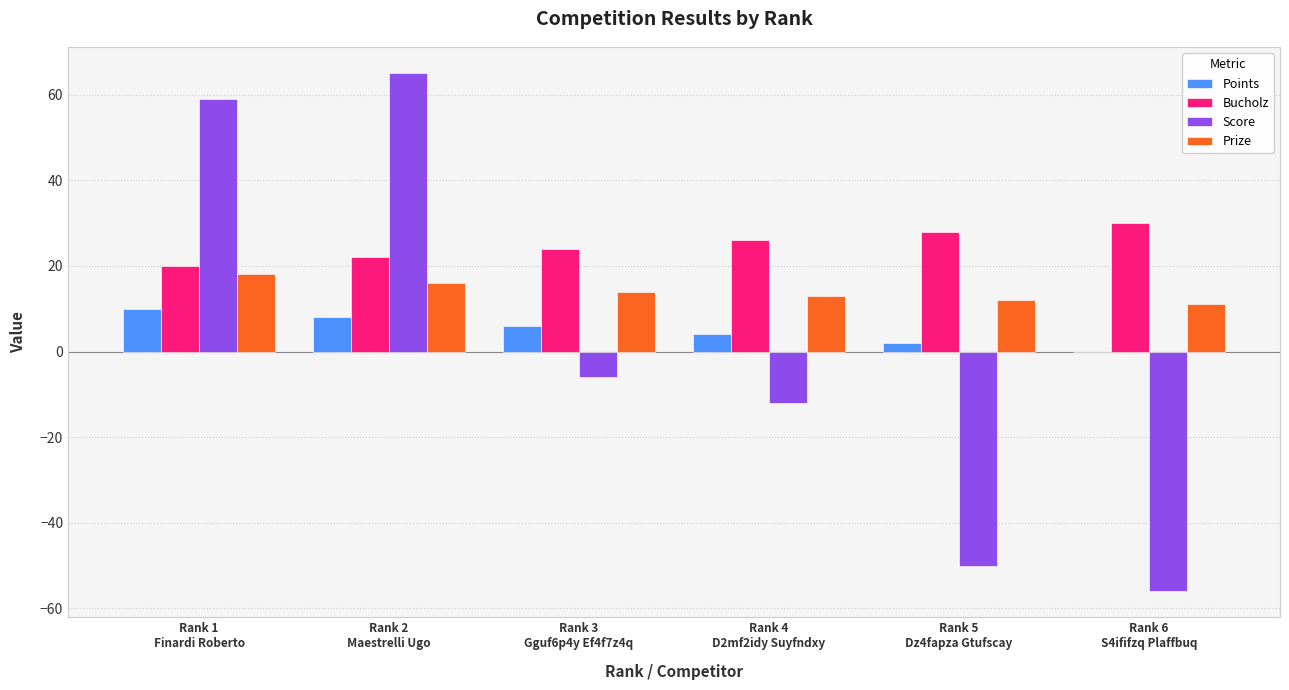

How many groups of bars are there?

6